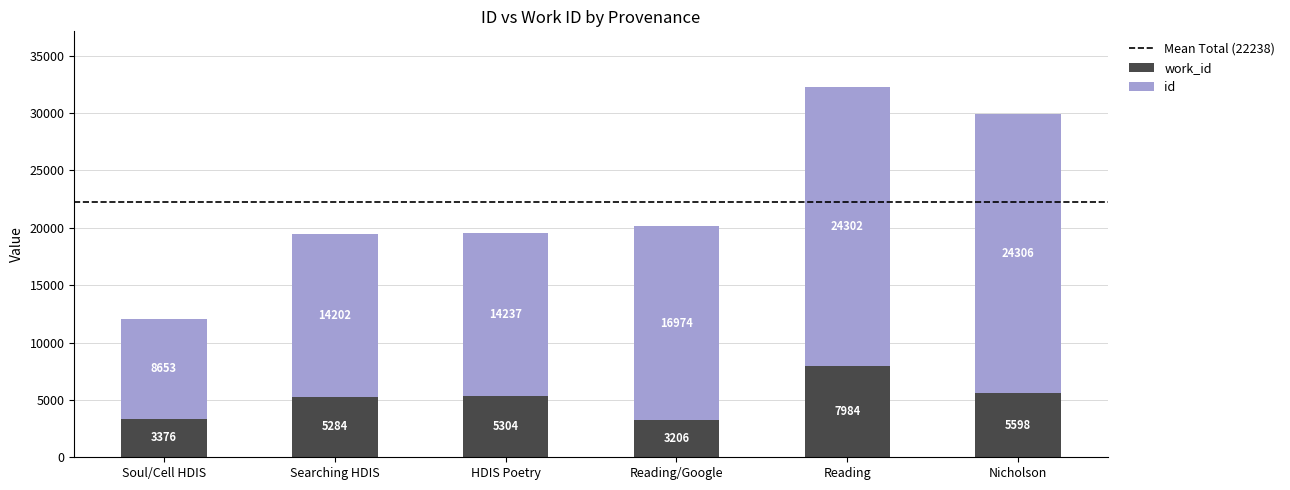

At which category is the sum across all series the highest?

Reading